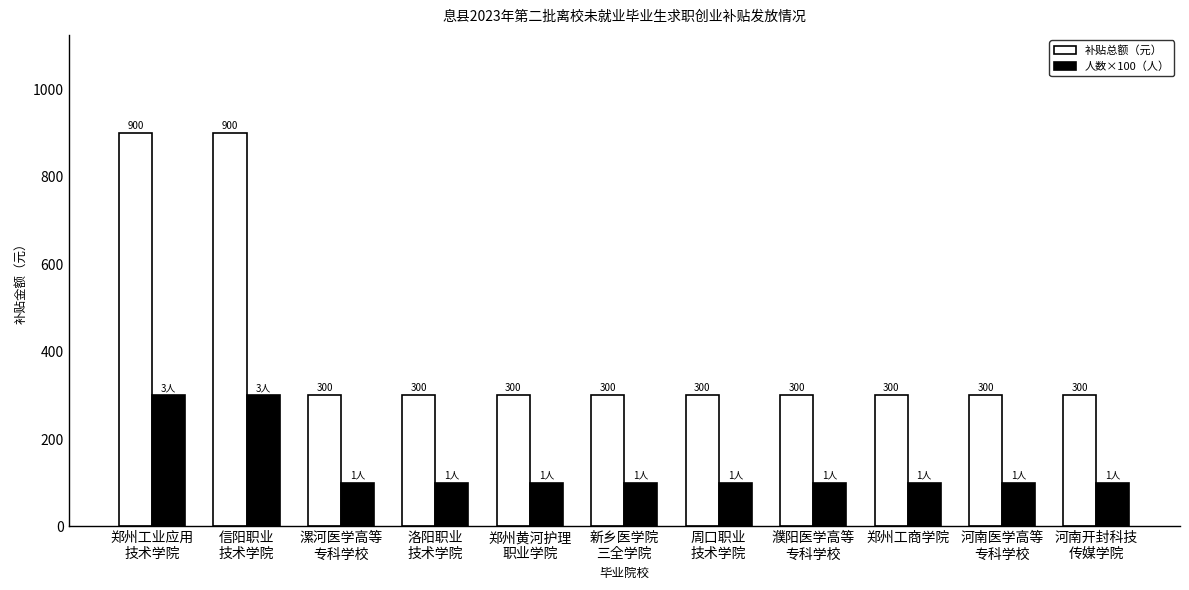

Reading left to right, extract all data points from this chart.

补贴总额（元）: 郑州工业应用
技术学院=900	信阳职业
技术学院=900	漯河医学高等
专科学校=300	洛阳职业
技术学院=300	郑州黄河护理
职业学院=300	新乡医学院
三全学院=300	周口职业
技术学院=300	濮阳医学高等
专科学校=300	郑州工商学院=300	河南医学高等
专科学校=300	河南开封科技
传媒学院=300
人数×100（人）: 郑州工业应用
技术学院=300	信阳职业
技术学院=300	漯河医学高等
专科学校=100	洛阳职业
技术学院=100	郑州黄河护理
职业学院=100	新乡医学院
三全学院=100	周口职业
技术学院=100	濮阳医学高等
专科学校=100	郑州工商学院=100	河南医学高等
专科学校=100	河南开封科技
传媒学院=100